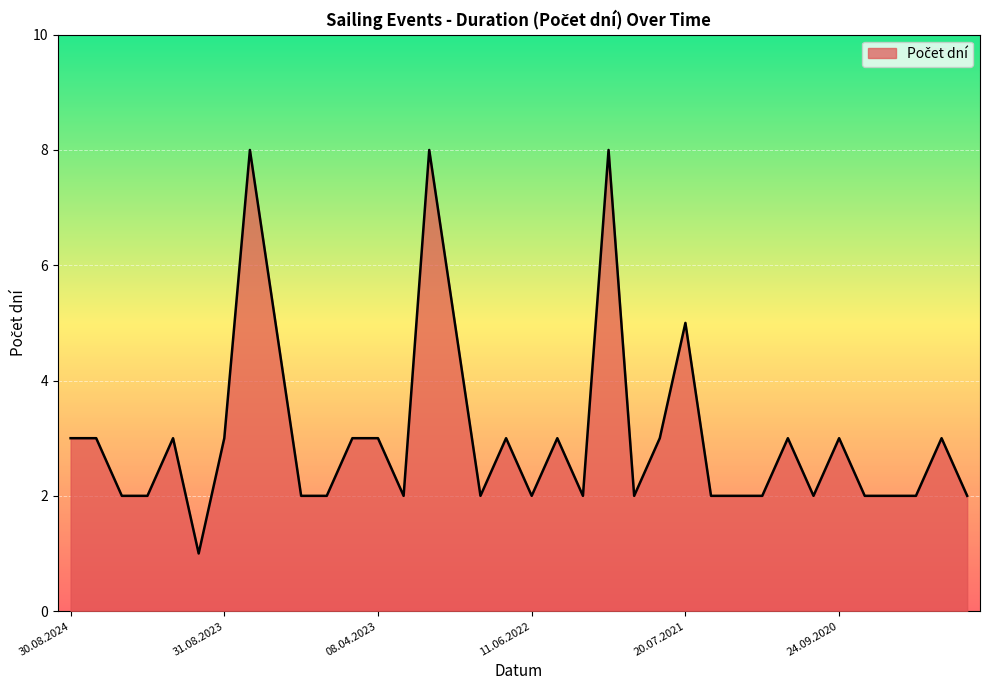

What is the maximum value shown in the chart?

8